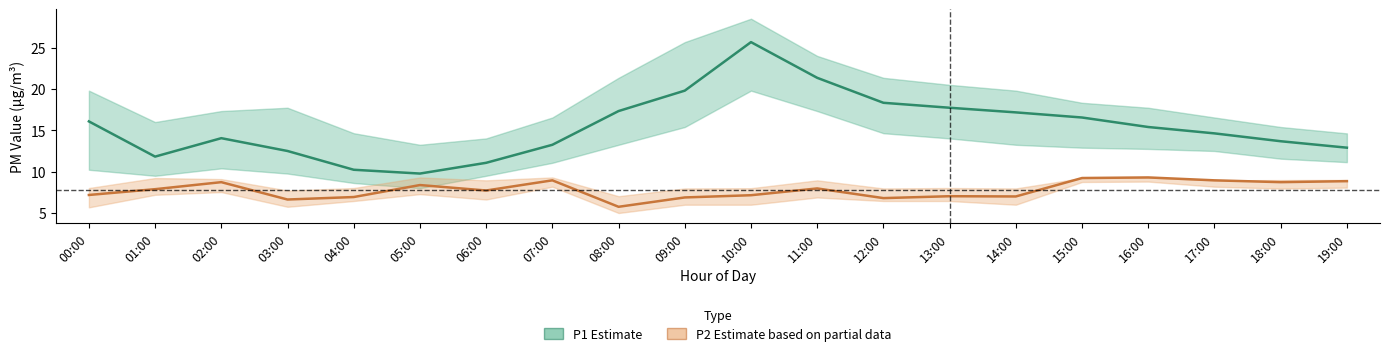

What is the value of the P1 (Estimate) point at the 7th from the left?

11.1